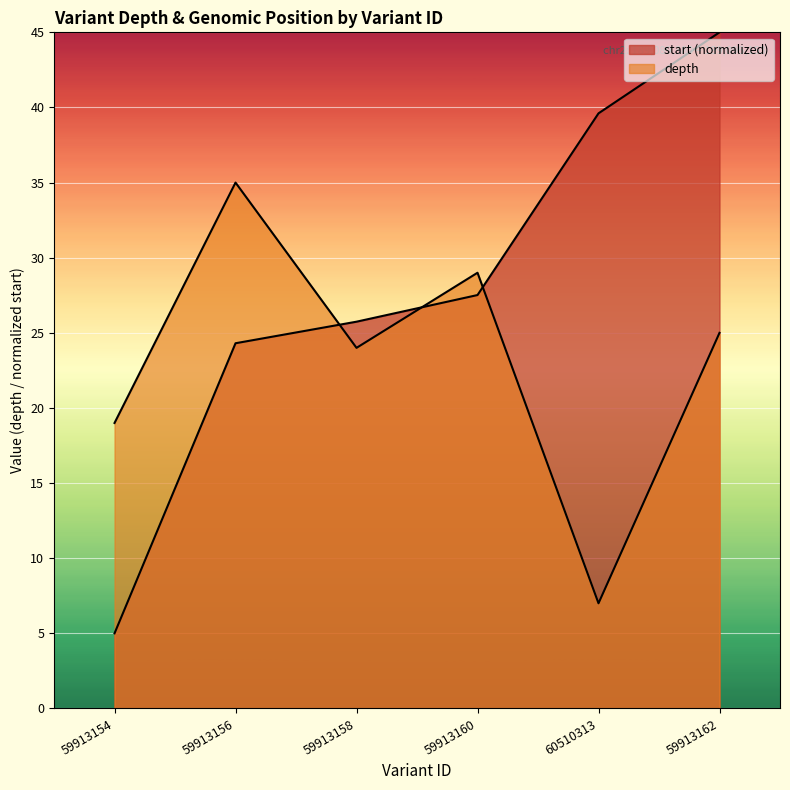

Reading left to right, list all the values displayed in this chart.

depth: 59913154=19.0	59913156=35.0	59913158=24.0	59913160=29.0	60510313=7.0	59913162=25.0
start: 59913154=5.0	59913156=24.3	59913158=25.7	59913160=27.5	60510313=39.6	59913162=45.0